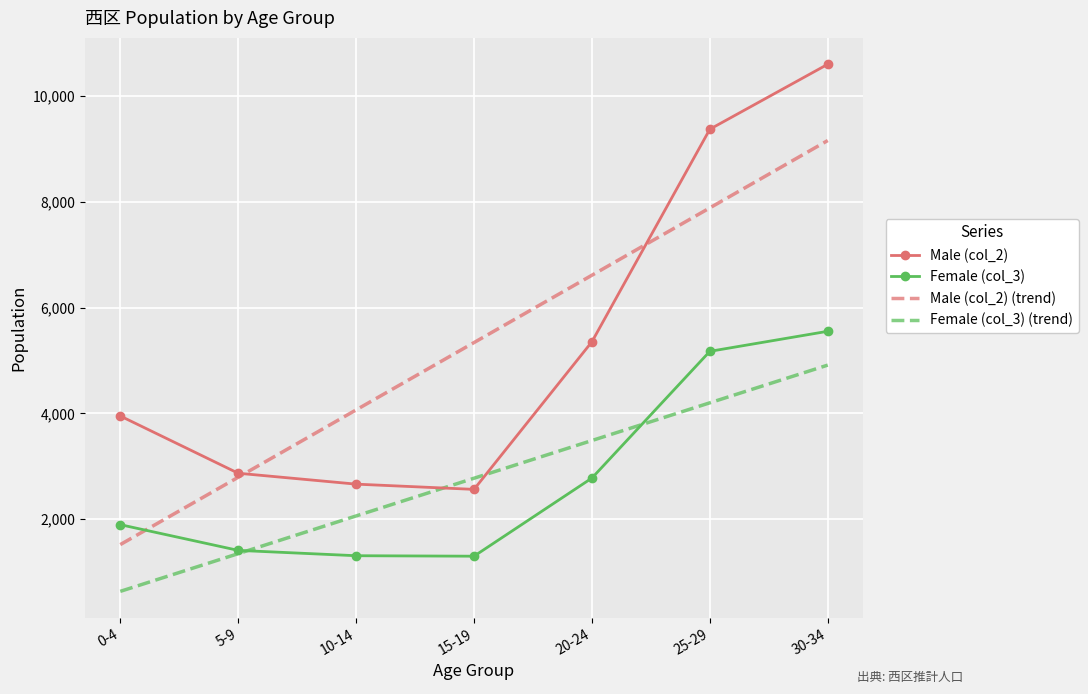

True or false: Male (col_2) (trend) and Female (col_3) (trend) cross at least once.

False